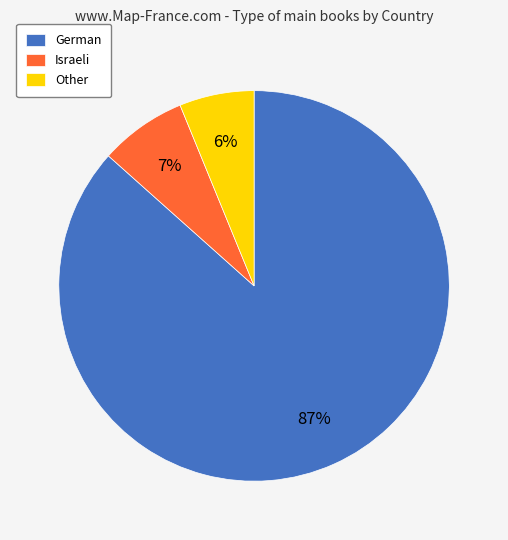

To the nearest percent, what is the average slice percentage?

33%